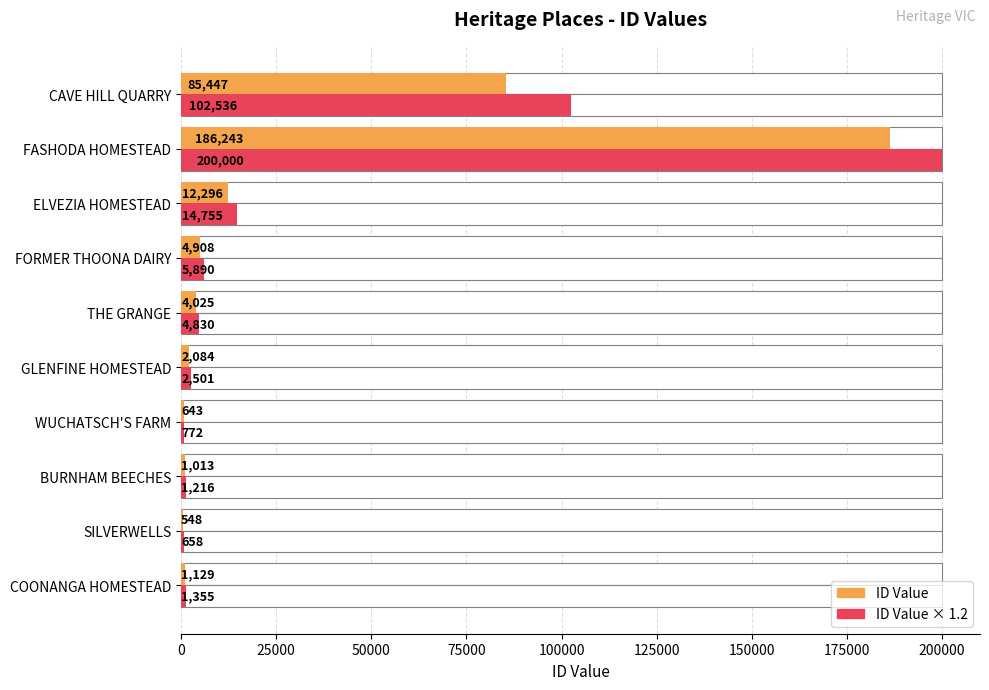

What is the difference between the maximum and minimum values in the ID Value series?

185695.0